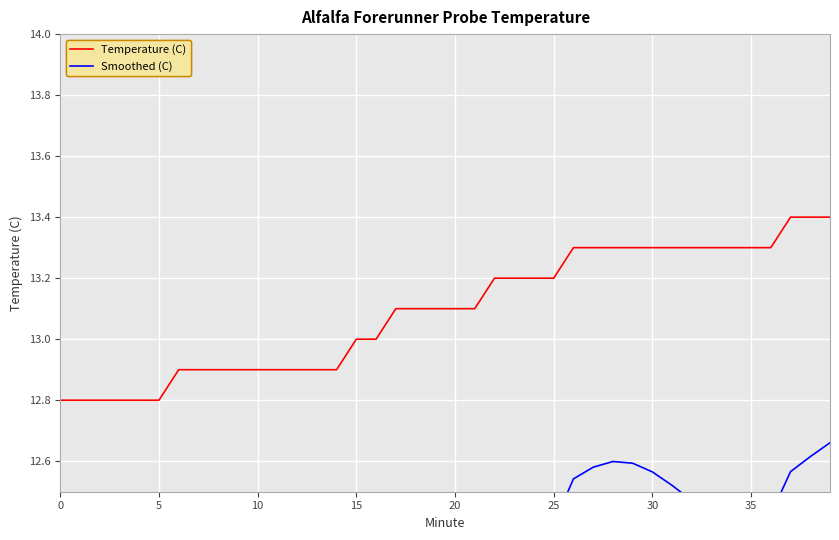

At which category is the sum across all series the highest?

39